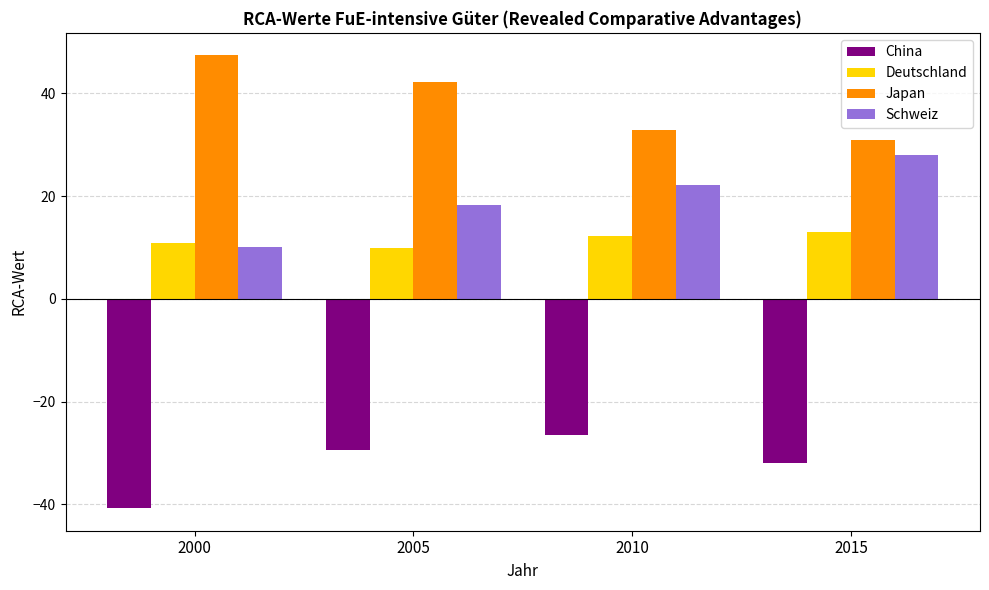

What is the difference between the highest and lowest values at 2005?

71.8